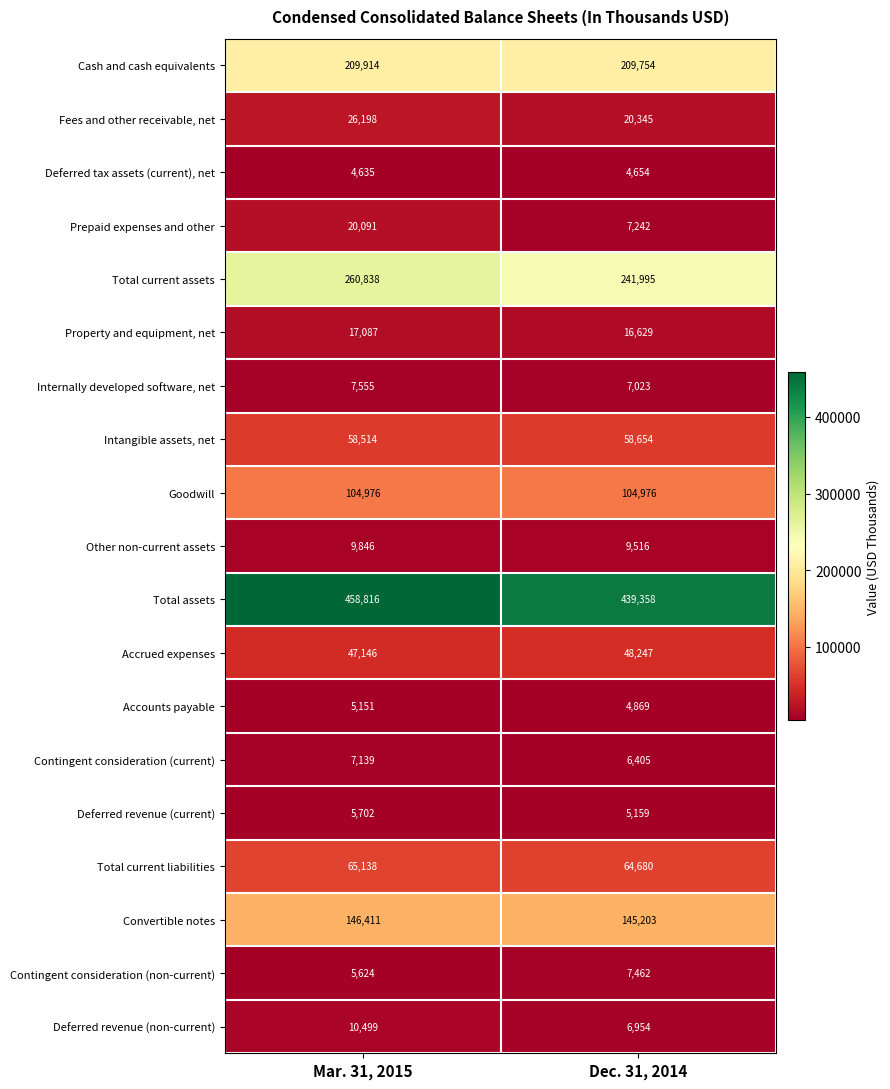

What is the maximum value shown in the chart?

458816